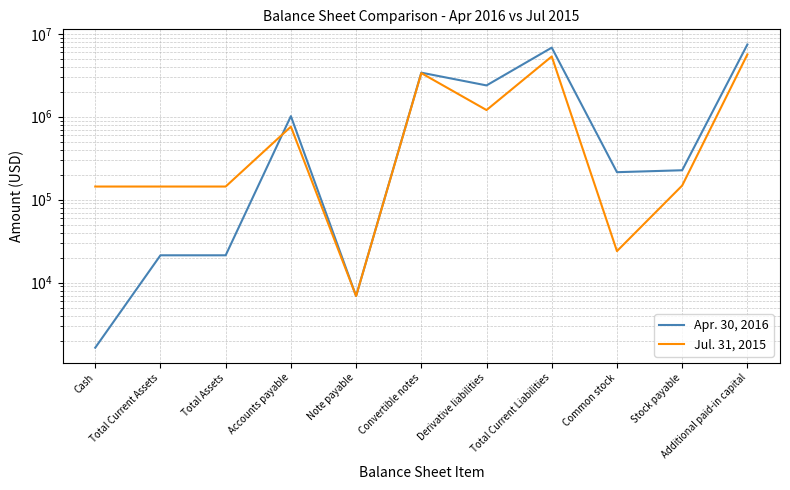

Does the chart display data point markers on the line(s)?

No